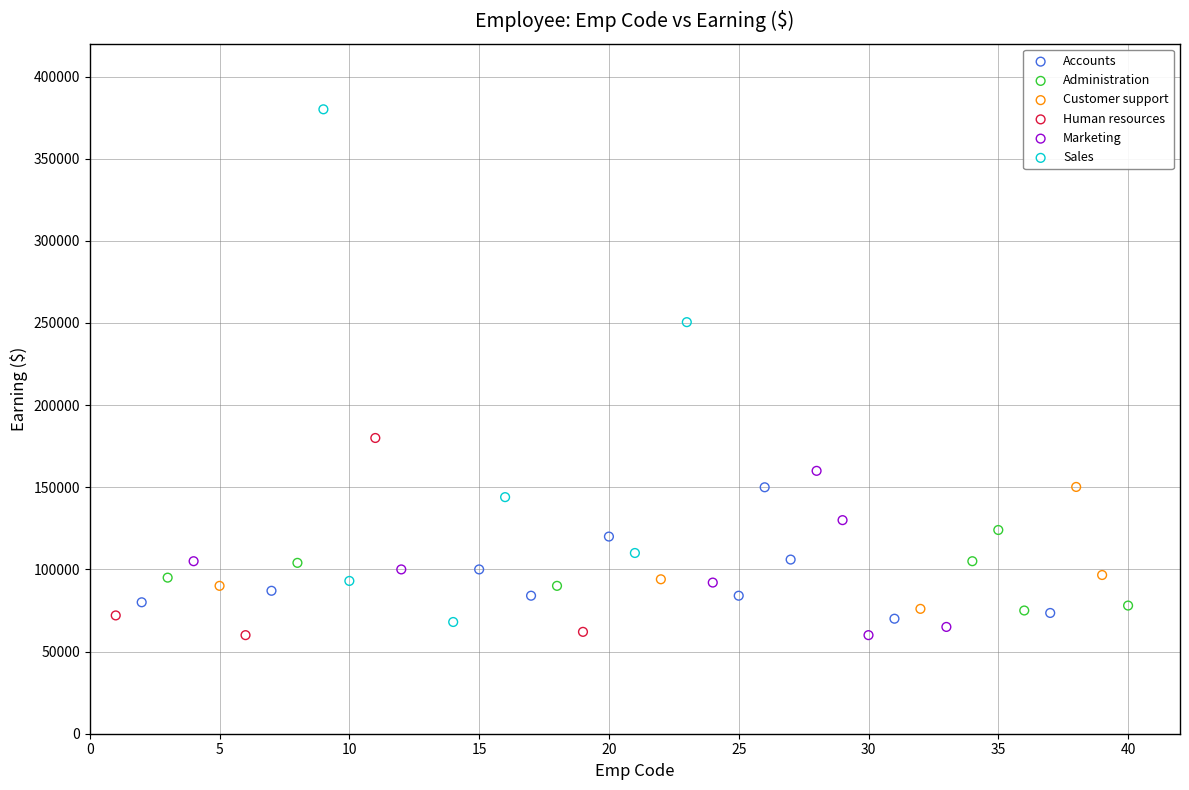

Which series contains the highest Y value?

Sales